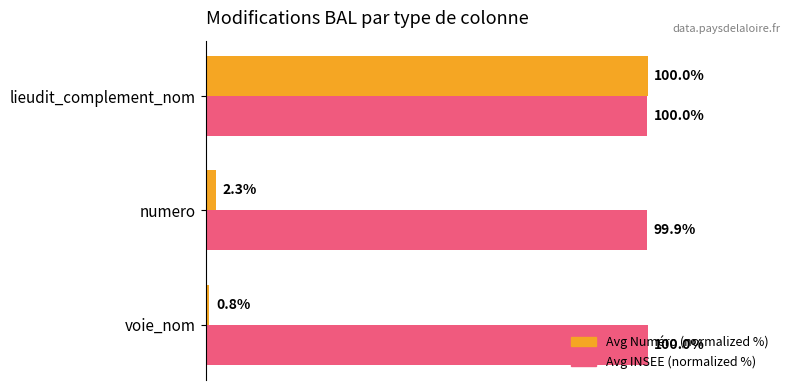

Which series has the largest total across all categories?

Avg INSEE (normalized %)